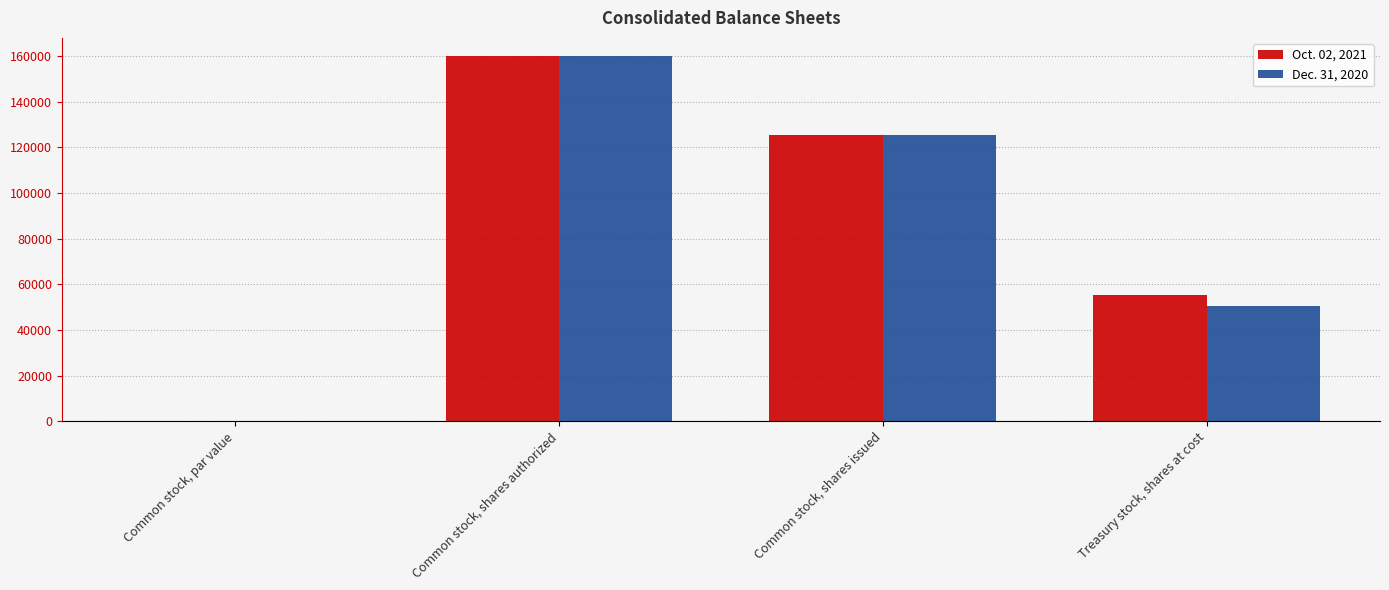

The Dec. 31, 2020 series shows 55613 at Common stock, shares issued. True or false?

False